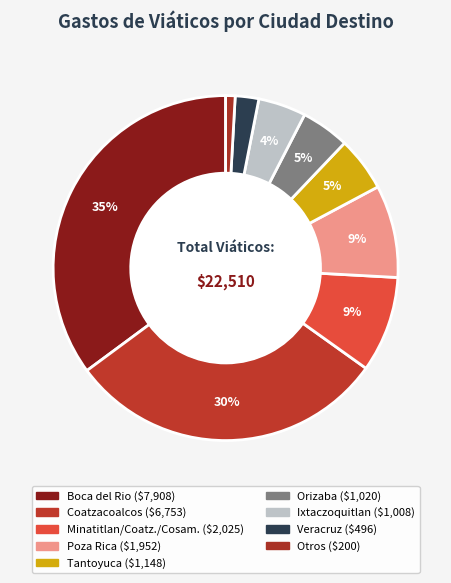

How many segments does this pie chart have?

9